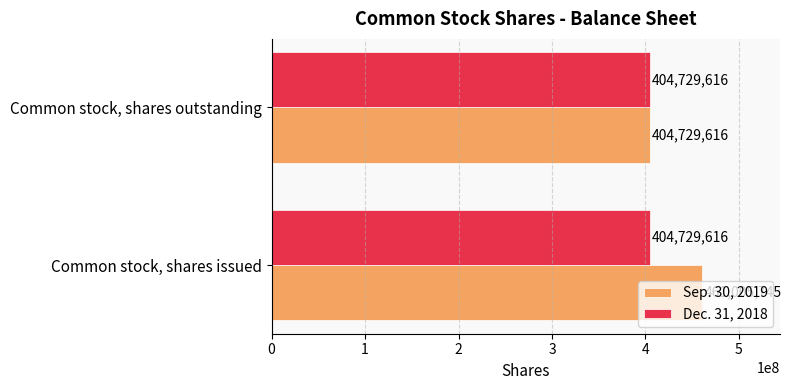

True or false: Dec. 31, 2018 has a value of 404729616 at Common stock, shares issued.

True